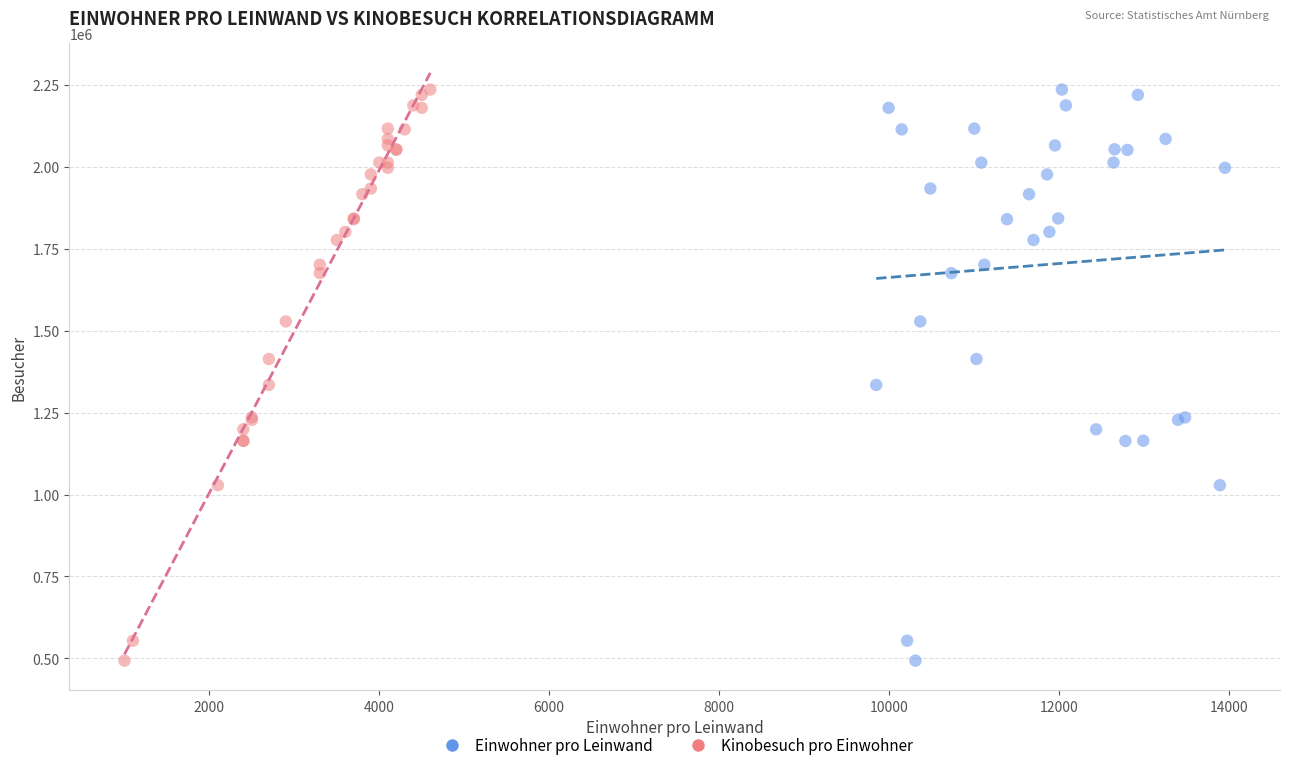

What are all the series names shown in the legend?

Einwohner pro Leinwand, Kinobesuch pro Einwohner